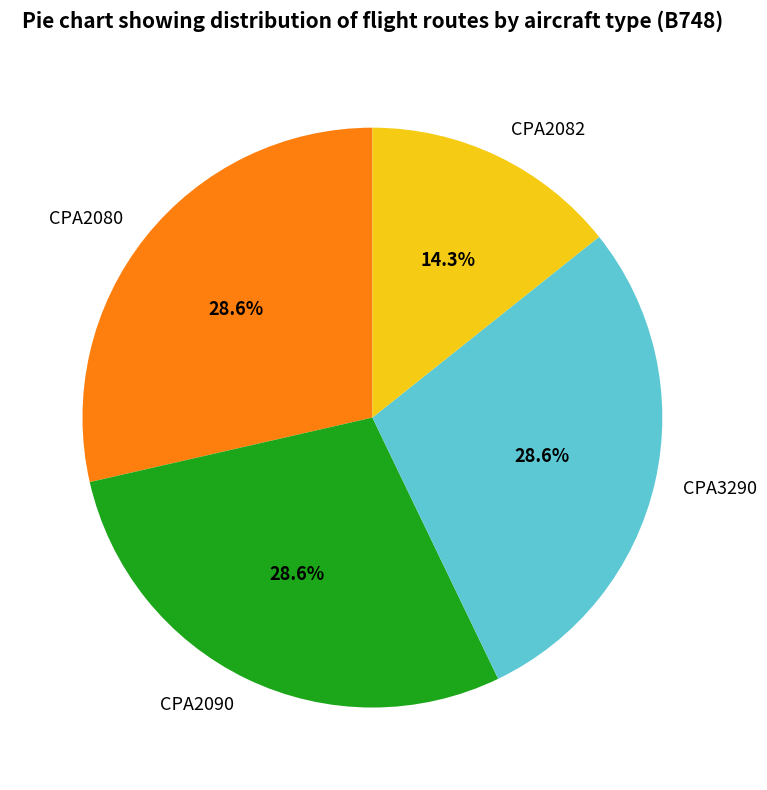

Is the sum of CPA2080 and CPA3290 greater than half?

Yes